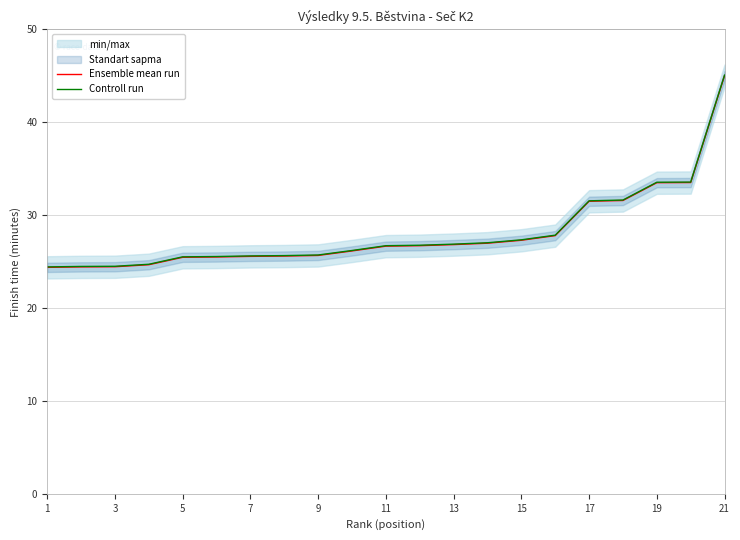

What is the value of the Controll run point at the 1st from the left?

24.4